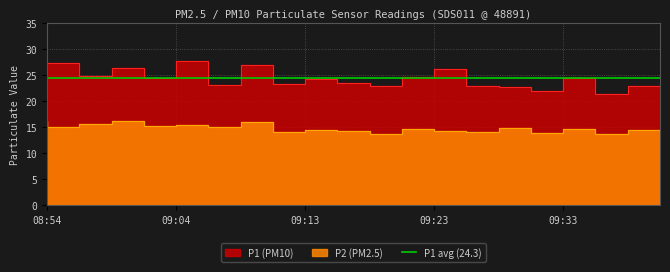

What is the sum of the P1 values at 09:33 and 09:01?

48.3